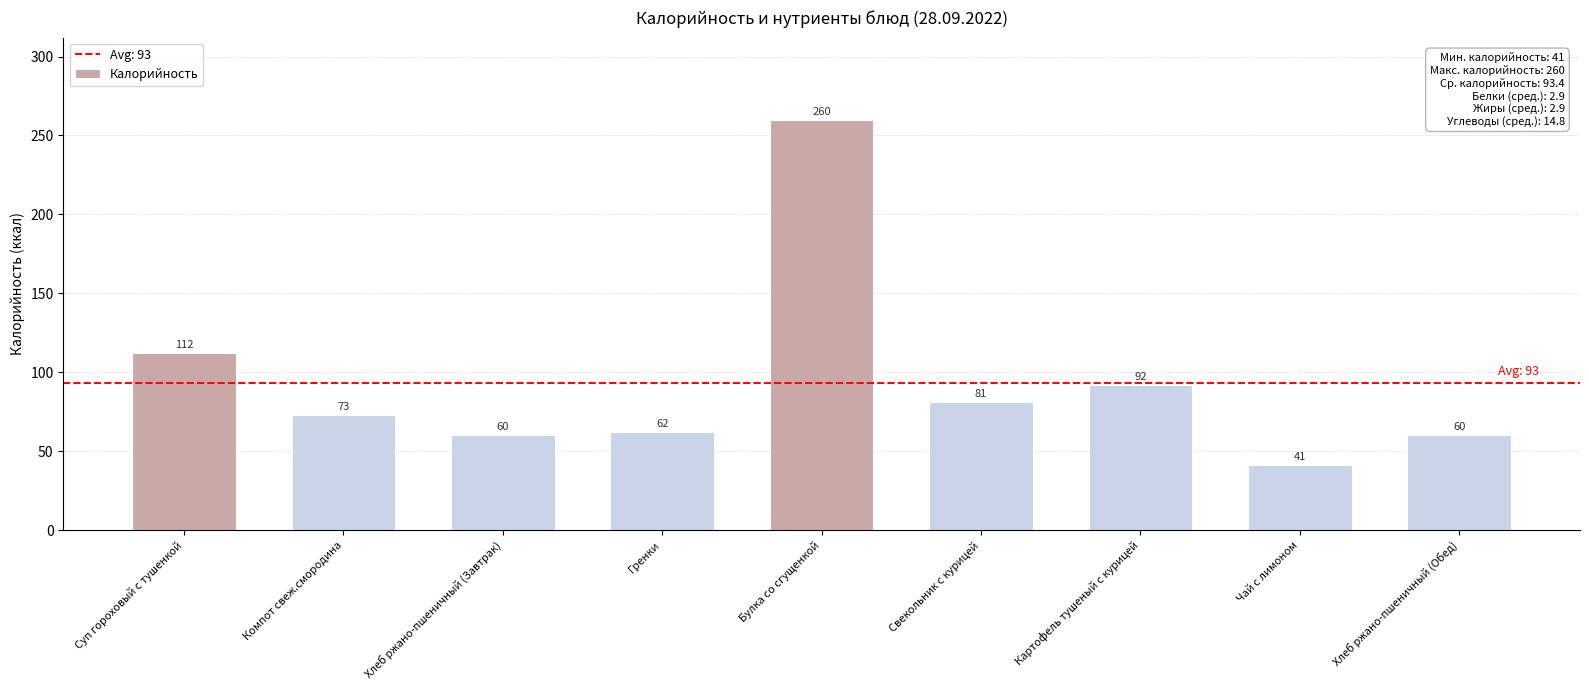

What is the sum of the values at Компот свеж.смородина and Свекольник с курицей?

154